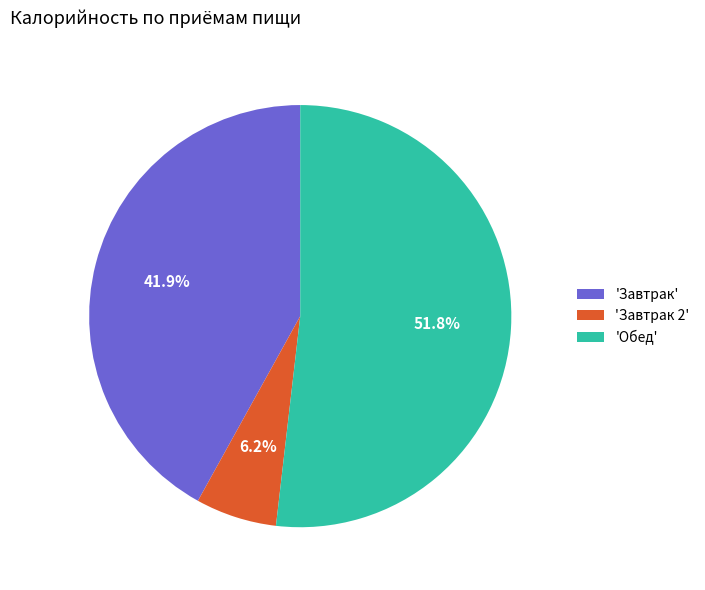

Which category accounts for the majority?

'Обед'